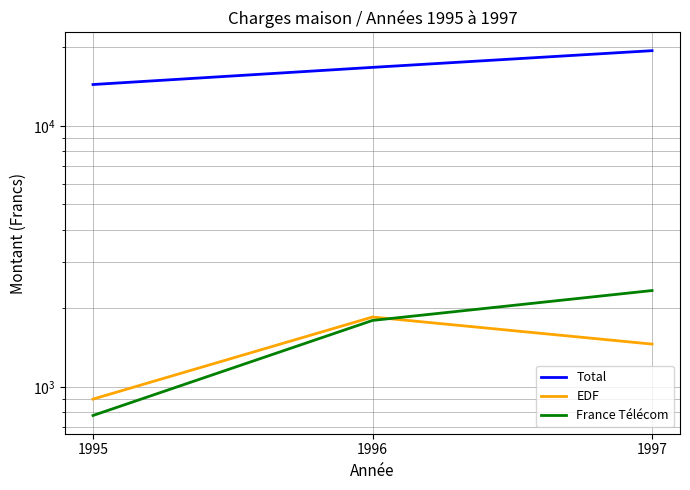

Which series changed the most between 1995 and 1997?

Total